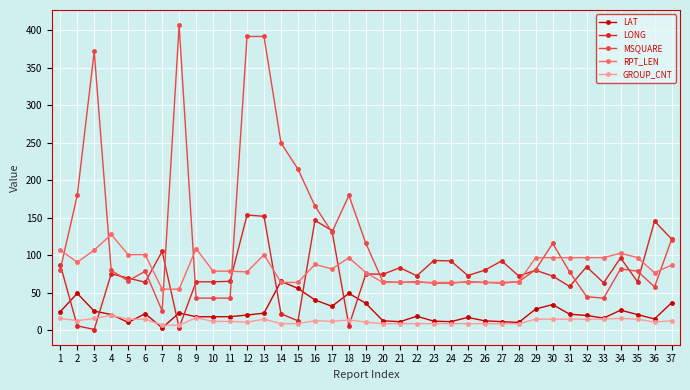

Is this an area chart (filled region under the line)?

No